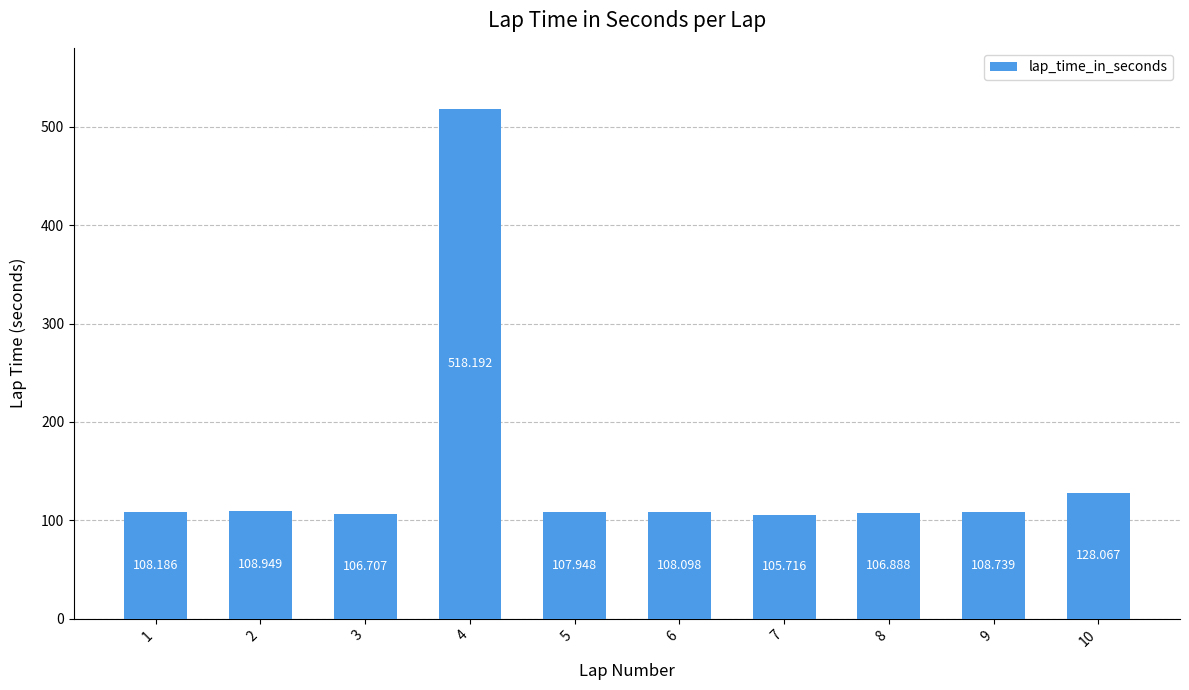

Approximately how many times larger is the value at 2 compared to 3?

1.0